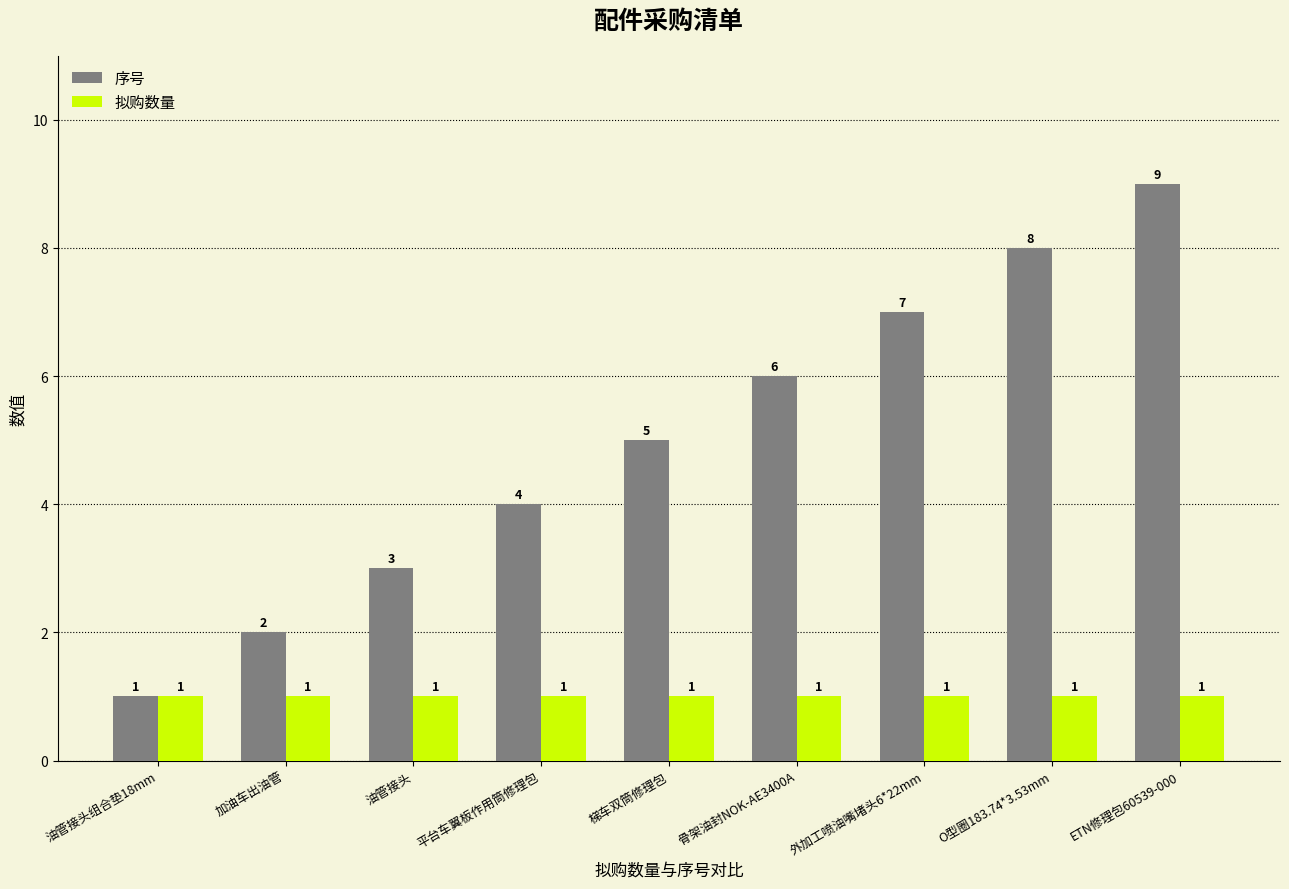

Count the 序号 values in the range 3 to 7.

5